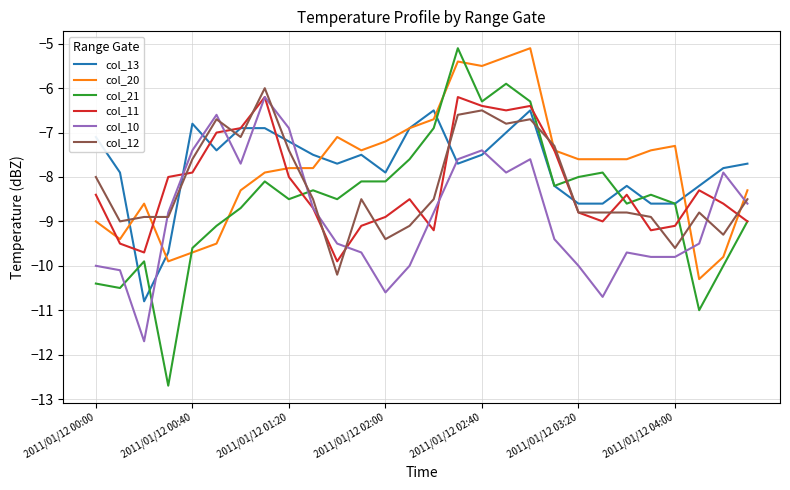

What is the minimum value shown in the chart?

-12.7